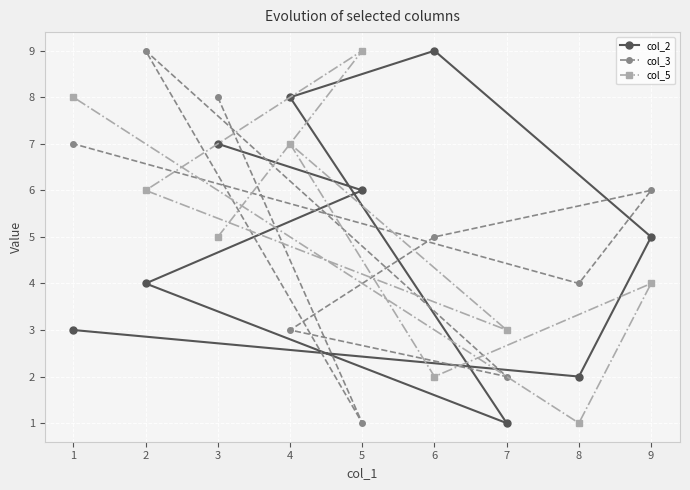

How many times do col_3 and col_2 cross each other?

4